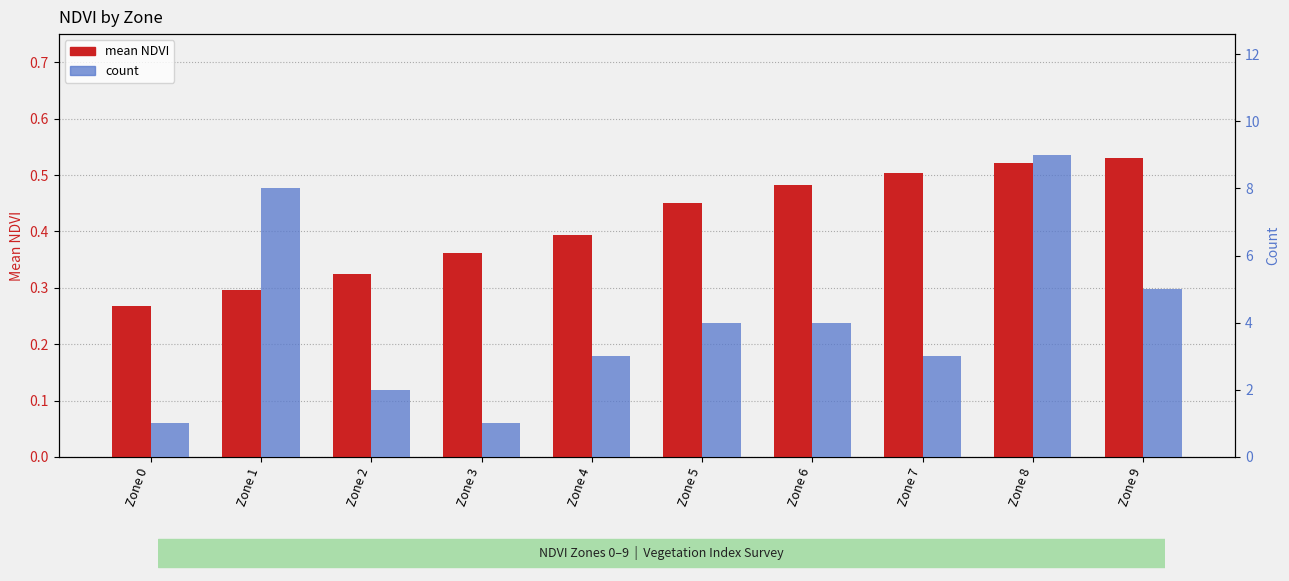

What is the average value of the mean NDVI series?

0.4